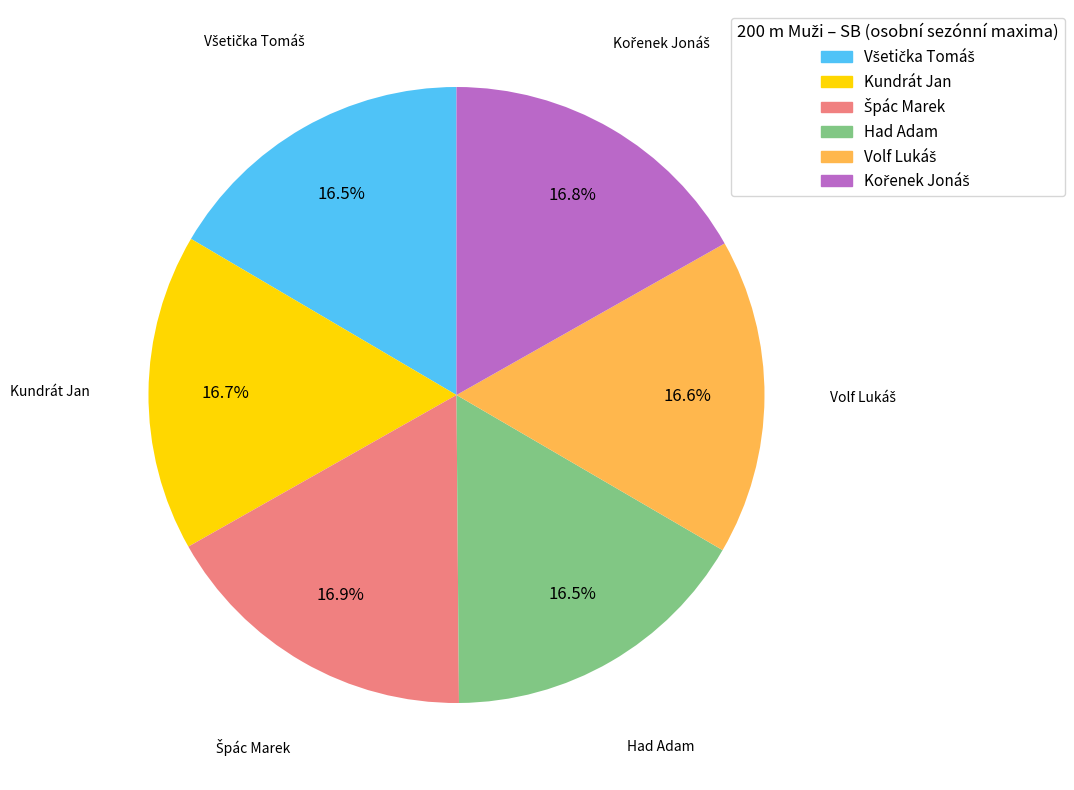

Is there any slice that represents more than half of the pie?

No